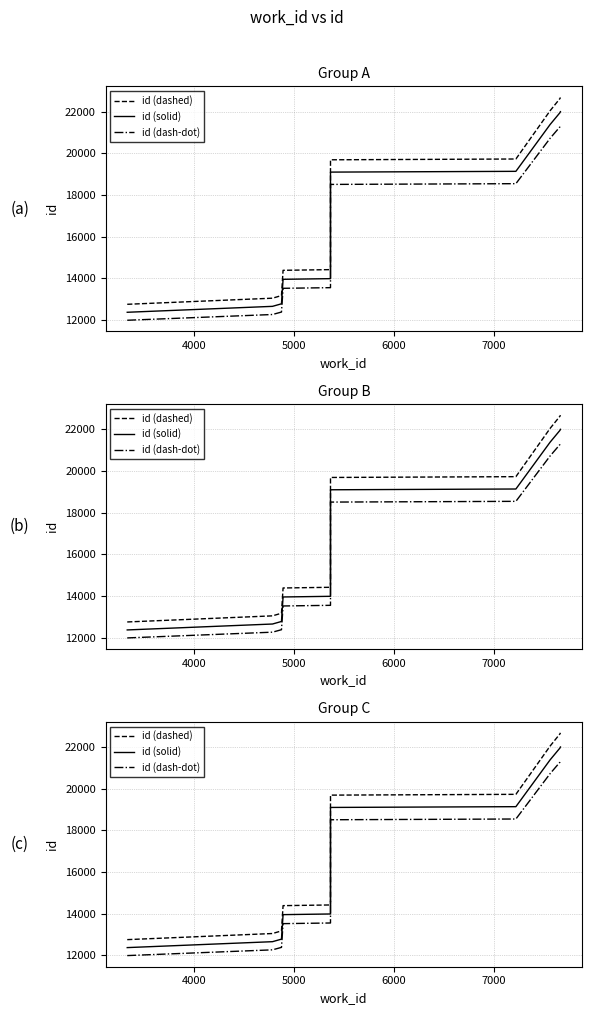

How many lines are shown in the chart?

3